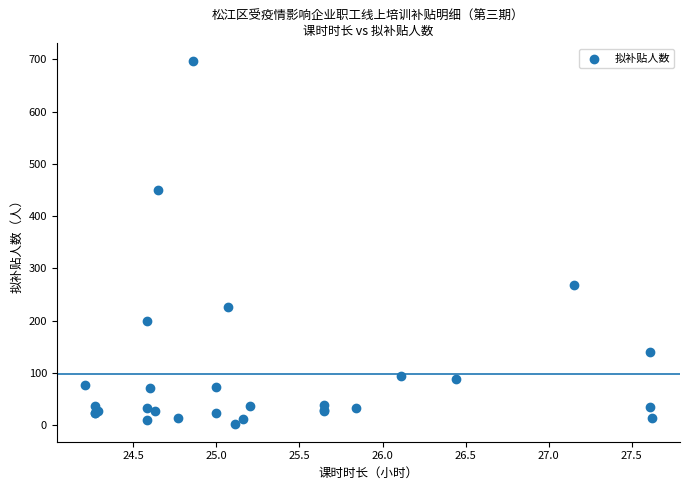

What Y value in the scatter plot is closest to 349?

268